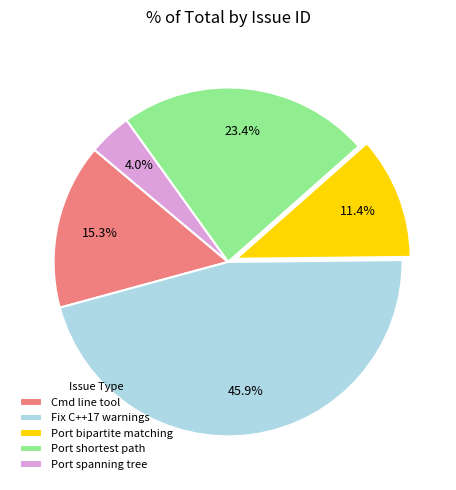

Which category has the smallest portion of the pie?

Port spanning tree